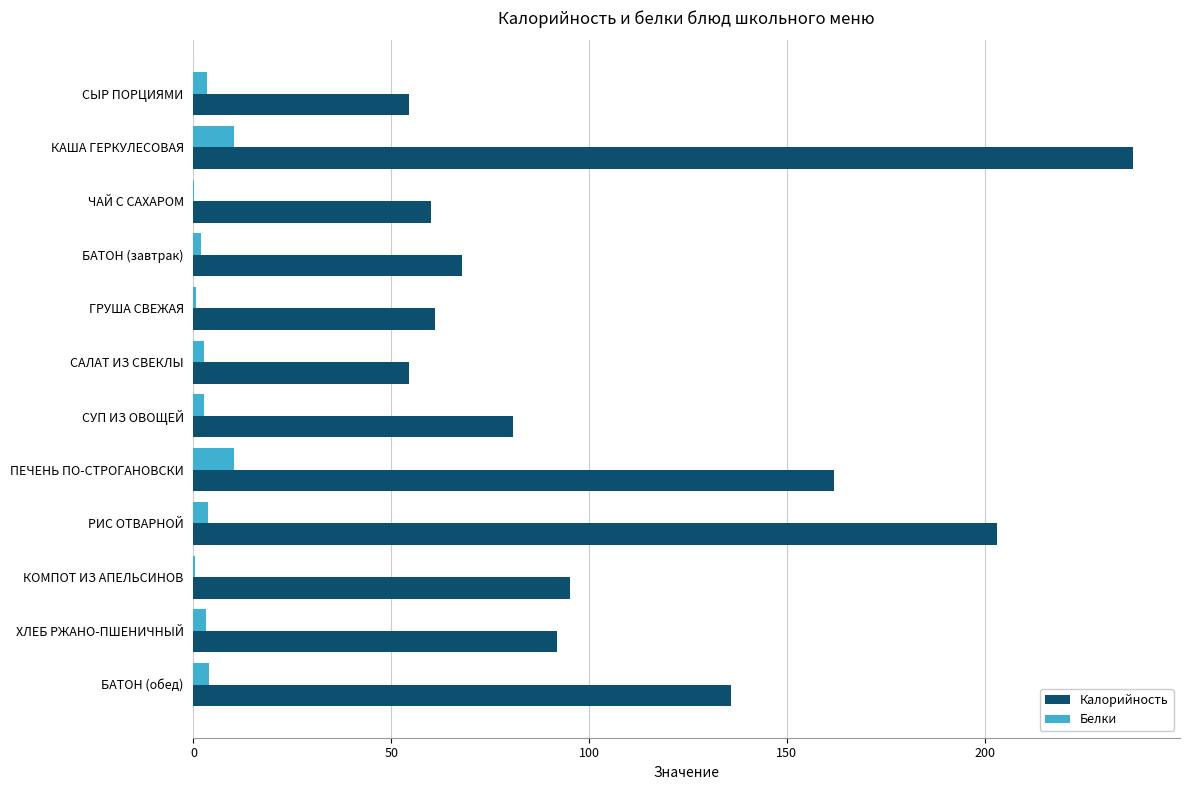

At which category is the sum across all series the highest?

КАША ГЕРКУЛЕСОВАЯ